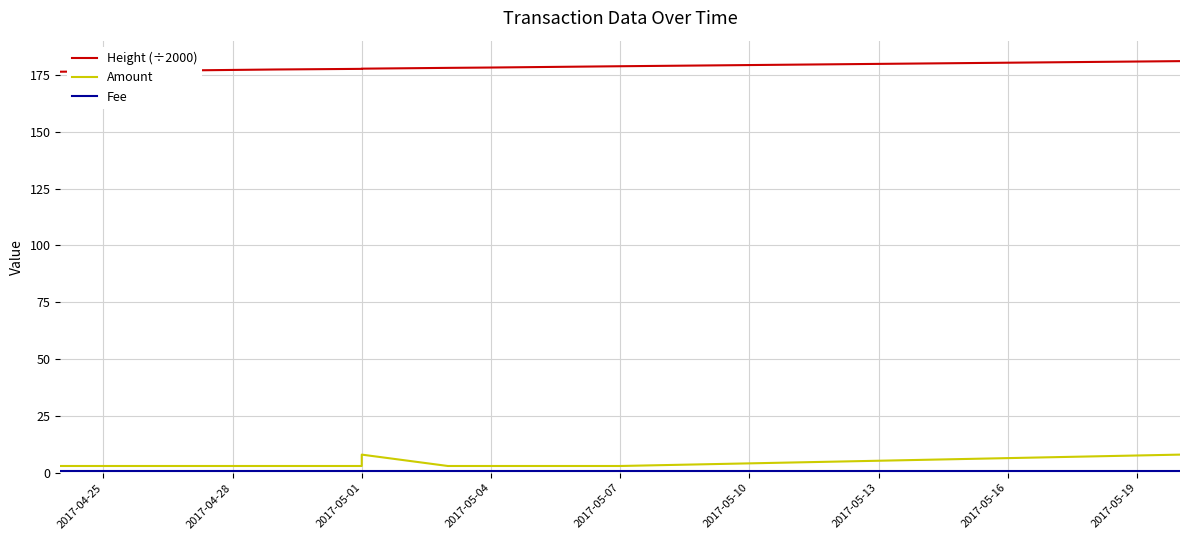

What is the sum of the Amount values at 2017-04-25 and 2017-05-01?

6.0